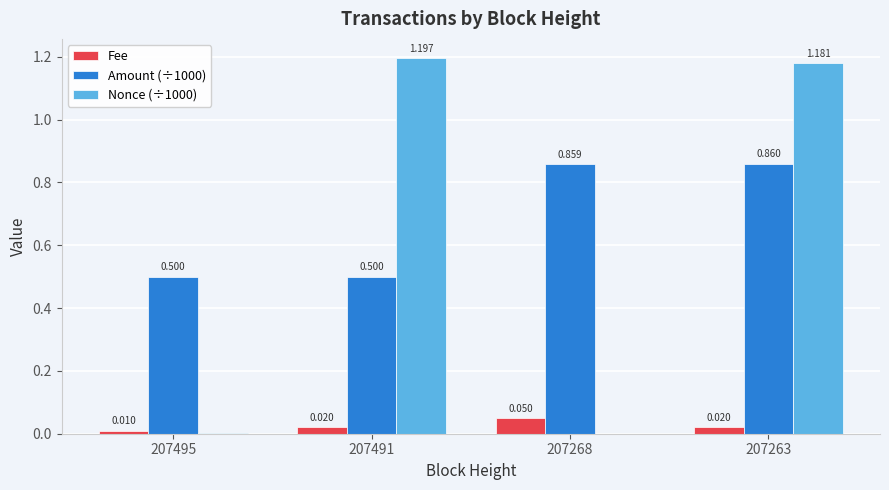

Is the value of Fee at 207268 greater than the value of Amount (÷1000) at 207268?

No